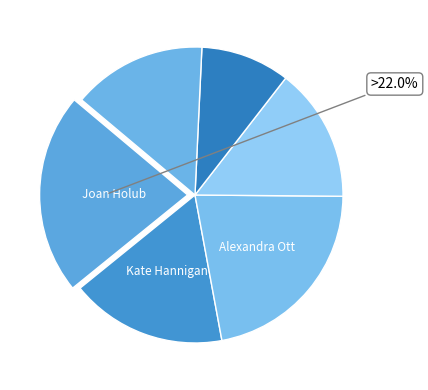

How many slices are in this pie chart?

6